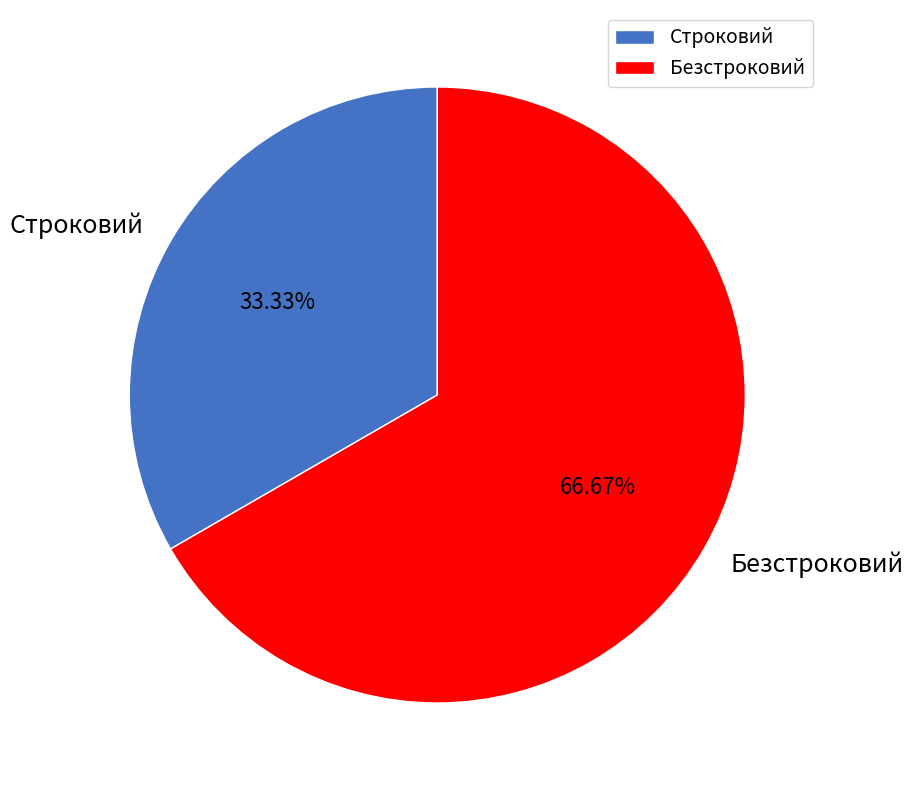

Is Строковий the majority of the pie?

No